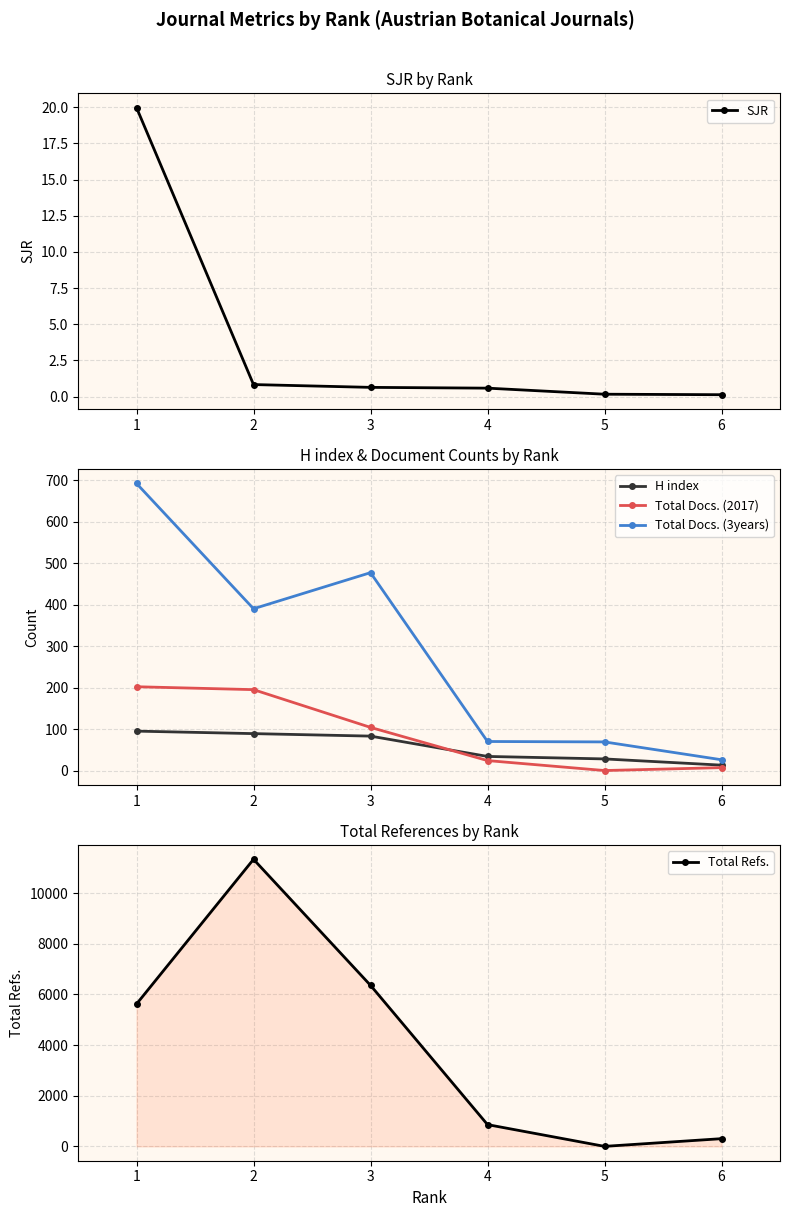

Which series has the largest total across all categories?

Total Refs.